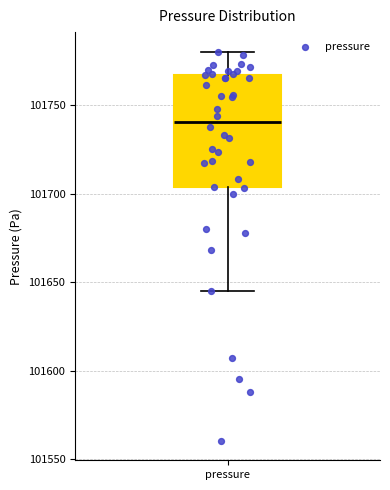

Transcribe this box plot: give where the median line is, the range the box spans, and where the two whiskers end, as read against the y-axis. The values are not printed on the chart, so give them approximately, as read against the axis.

median 101740, box 101705 to 101765, whiskers 101645 to 101780